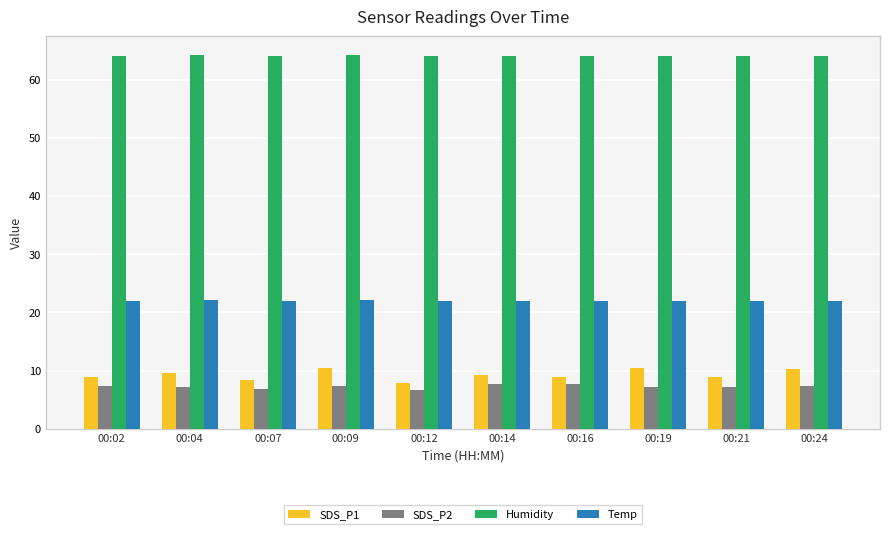

Which series has the largest range (max minus min)?

SDS_P1